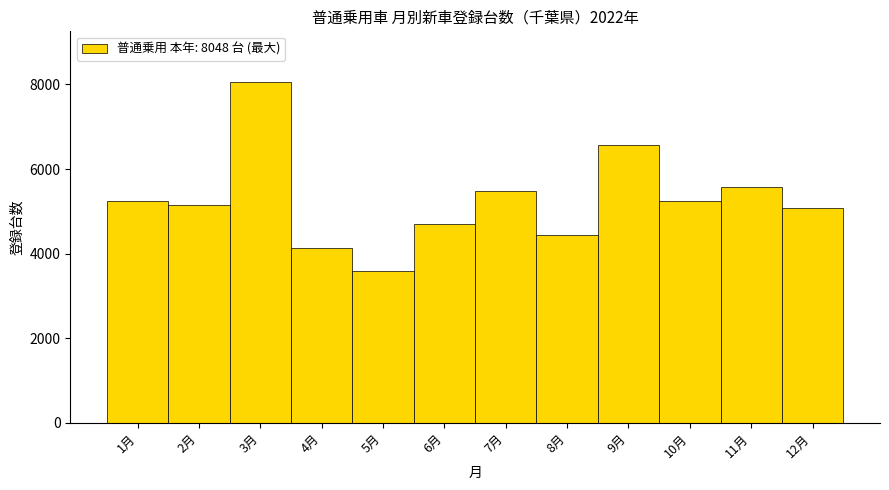

What value does the data have at 11月, to the nearest 100?

5600